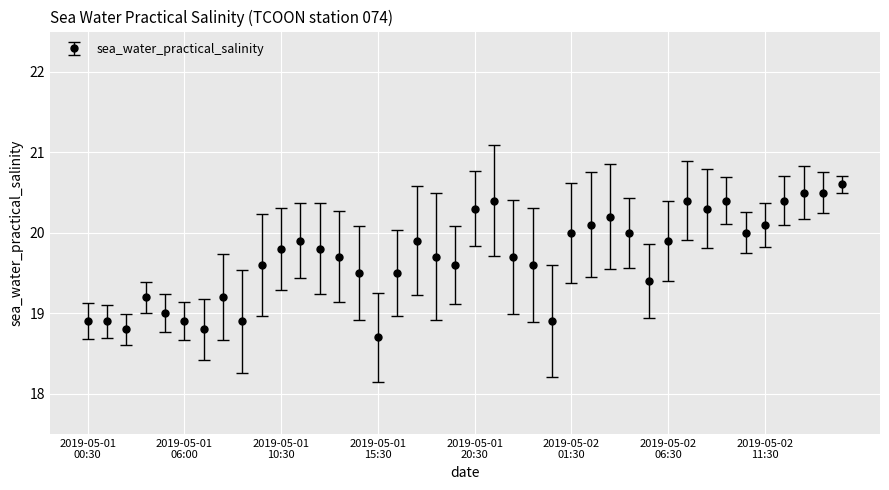

What is the minimum value shown in the chart?

18.7